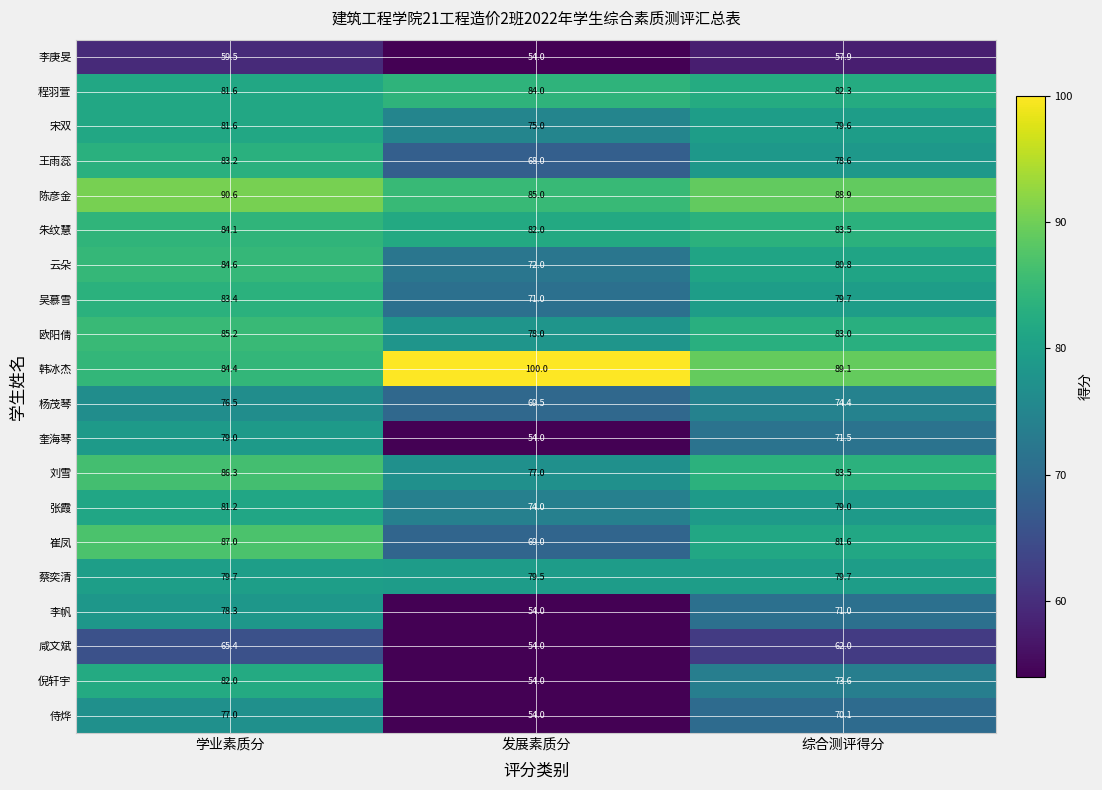

What is the total value across all series at 发展素质分?

1408.0